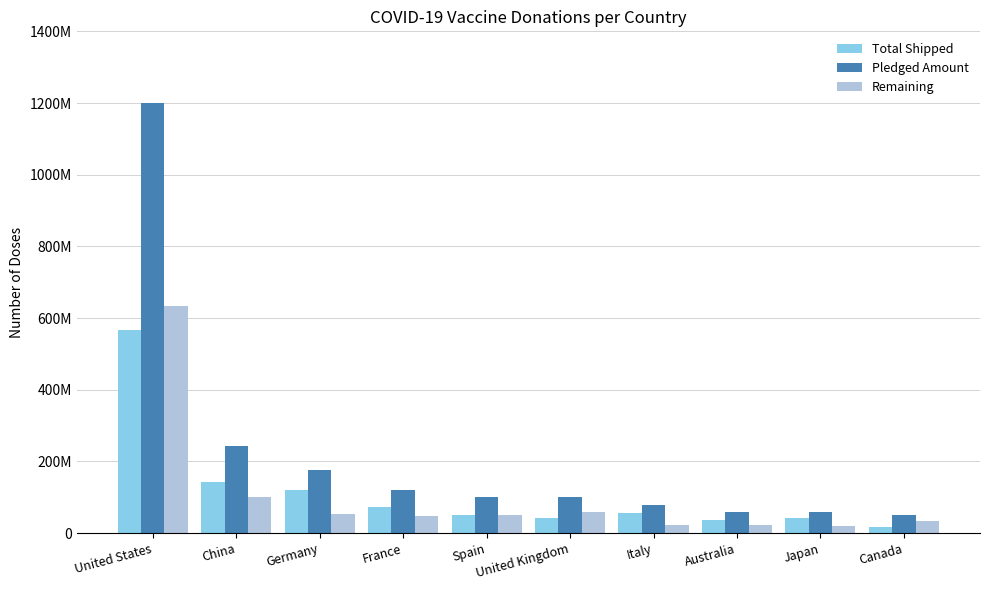

What is the difference between the Pledged Amount values at United States and Japan?

1140000000